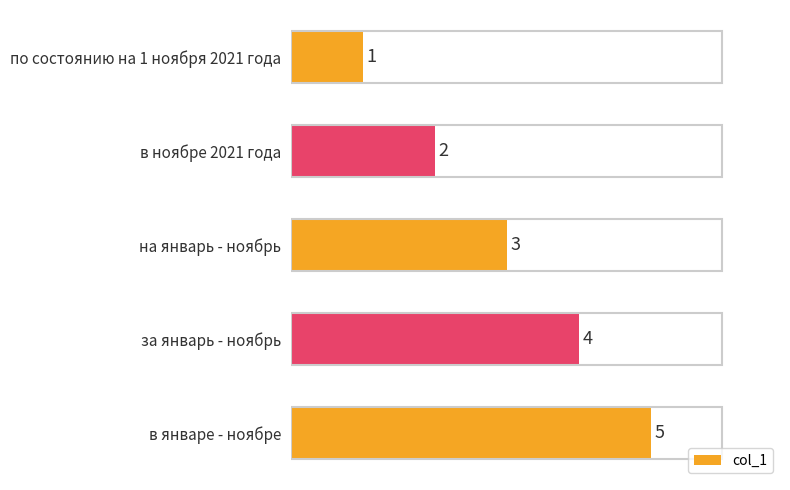

What is the sum of all values?

15